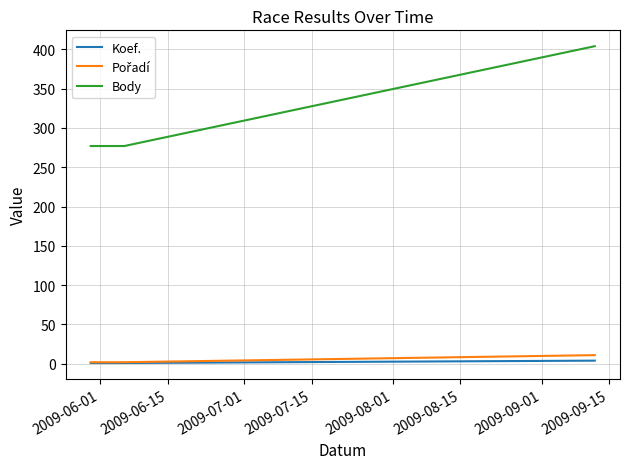

What is the greatest value displayed?

404